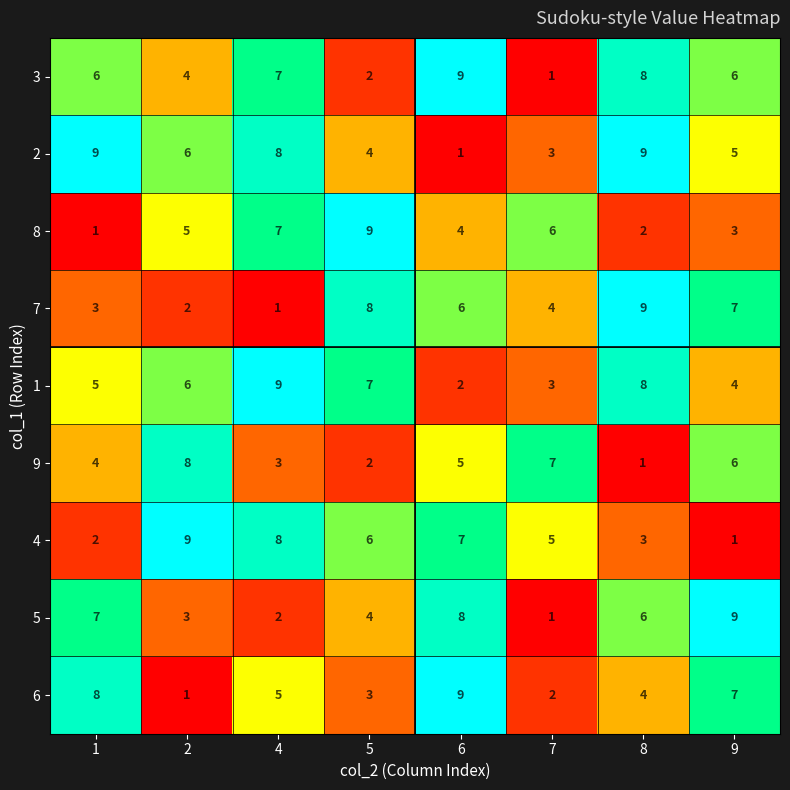

Read the 4 value at 6.

7